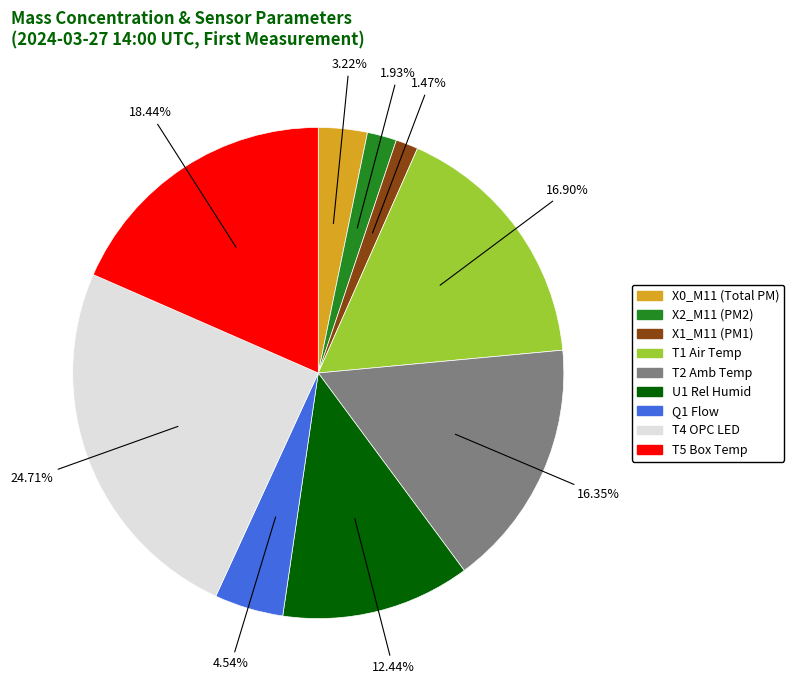

To the nearest percent, what is the difference between the largest and smallest slice percentages?

23%